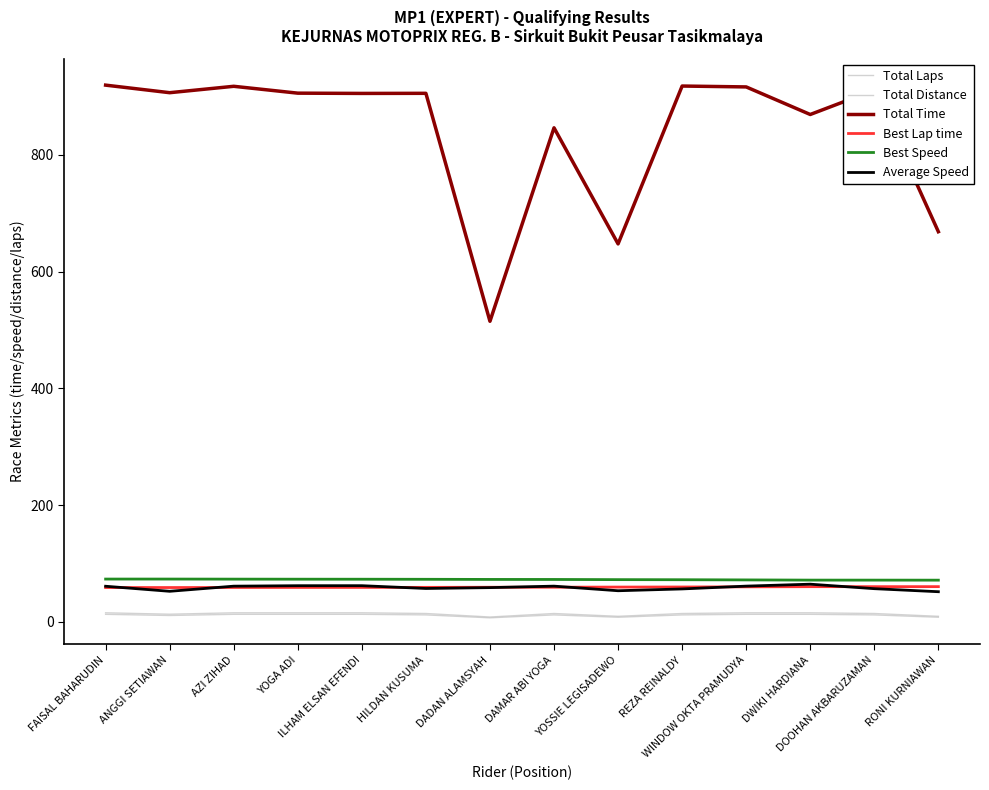

At which label does Total Time first exceed 905?

FAISAL BAHARUDIN